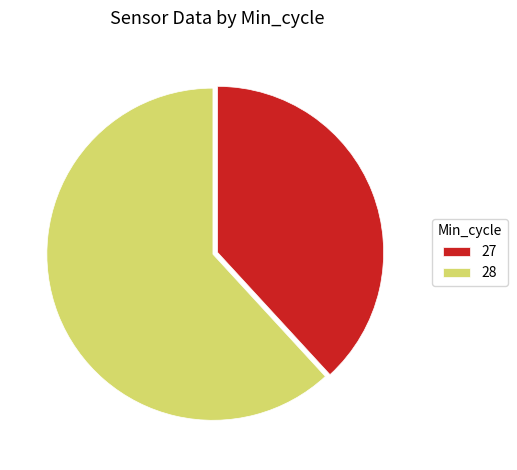

What is the ratio of the value at 28 to the value at 27?

1.6